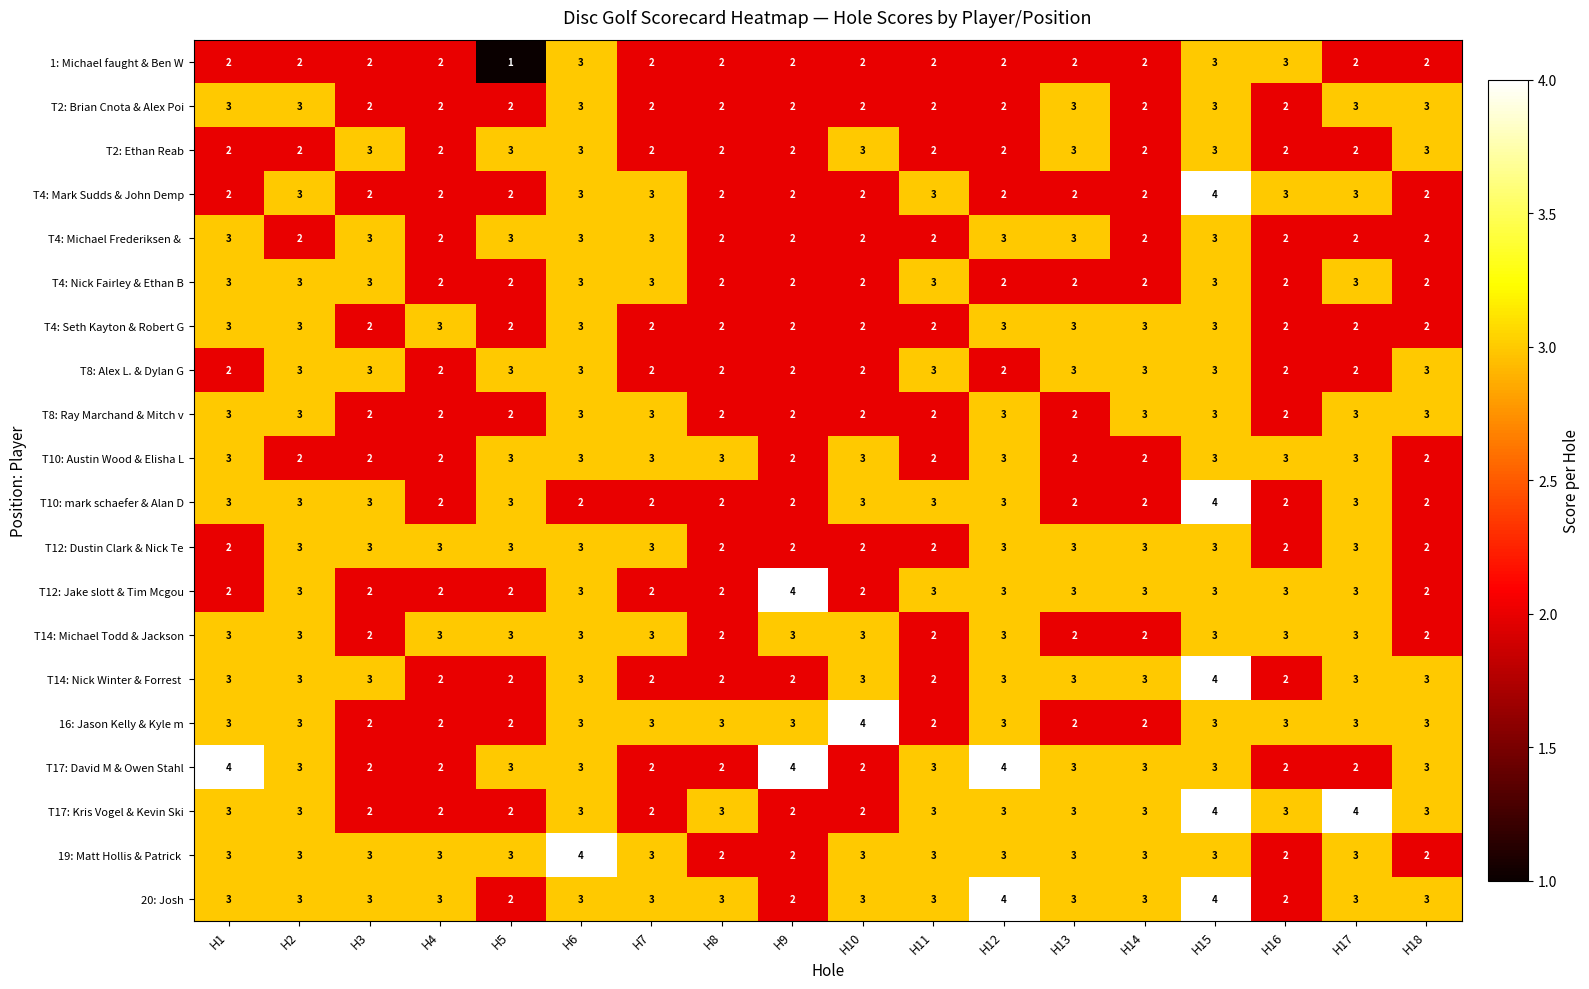

How many categories are shown in the chart?

18